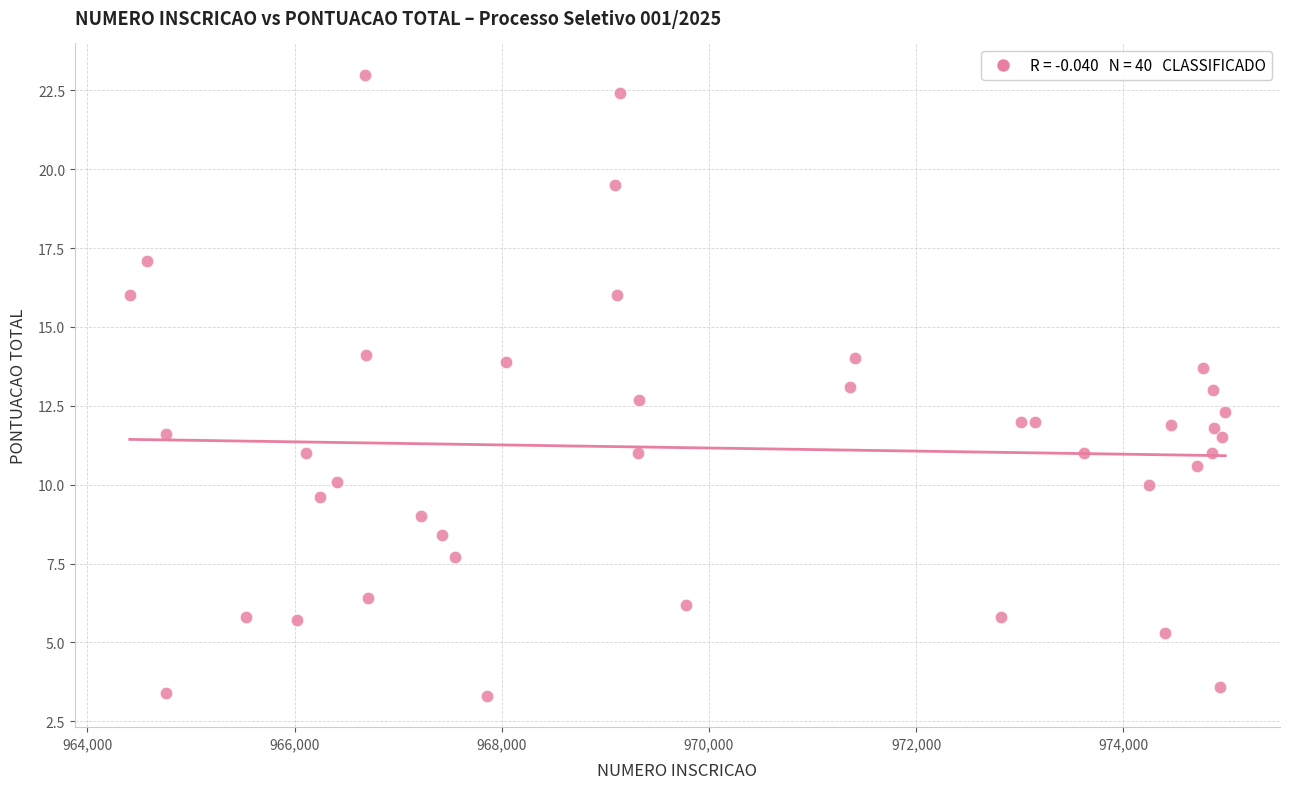

What is the range of Y values (max minus min)?

19.7